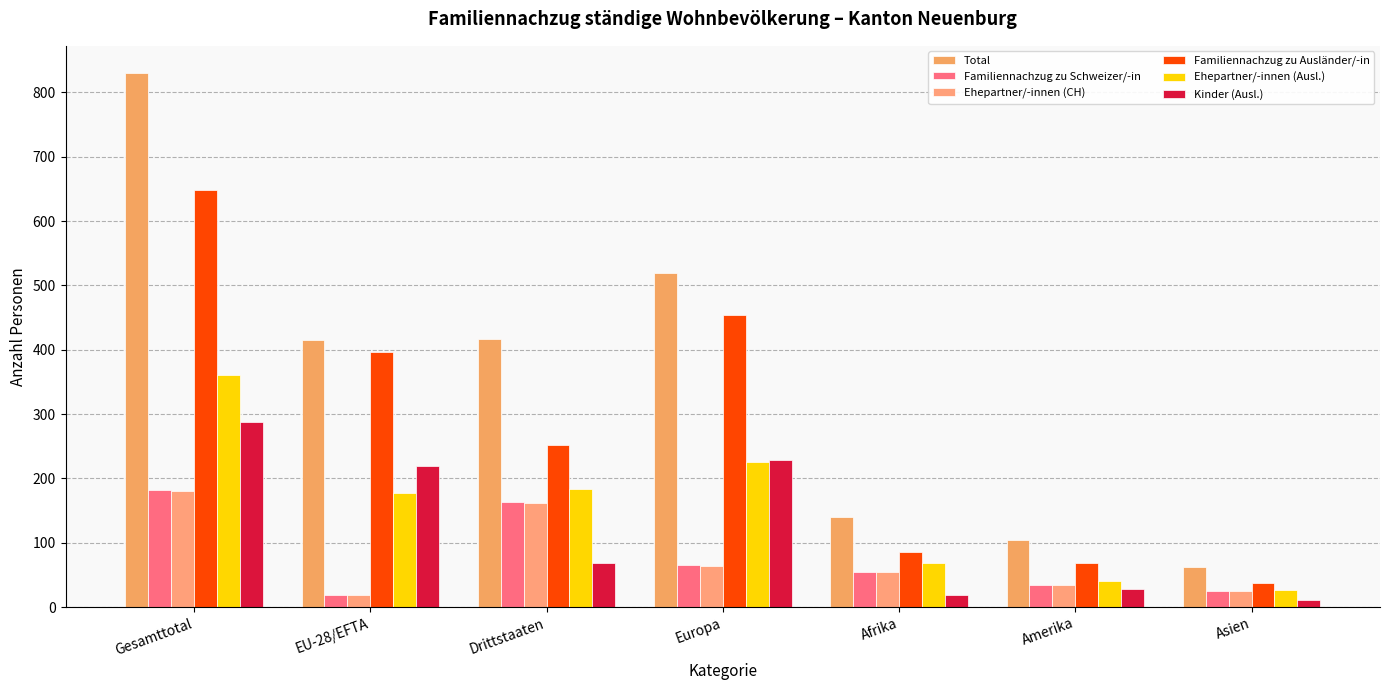

The value of Familiennachzug zu Schweizer/-in at Amerika is 35. True or false?

True